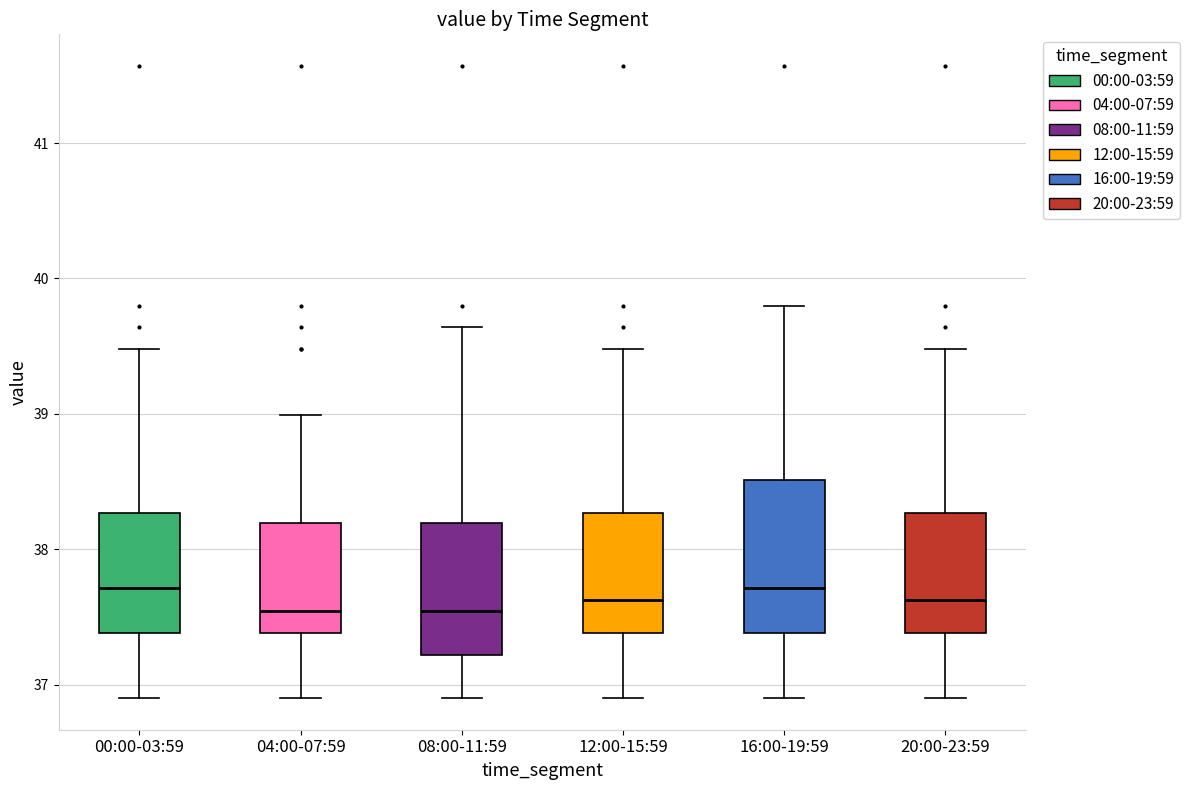

Reading left to right, read every box against the y-axis: the position of its median line, the range the box covers, and the ends of its whiskers. The values are not printed on the chart, so give them approximately, as read against the axis.

00:00-03:59: median 37.7, box 37.4 to 38.3, whiskers 36.9 to 39.5
04:00-07:59: median 37.5, box 37.4 to 38.2, whiskers 36.9 to 39.0
08:00-11:59: median 37.5, box 37.2 to 38.2, whiskers 36.9 to 39.6
12:00-15:59: median 37.6, box 37.4 to 38.3, whiskers 36.9 to 39.5
16:00-19:59: median 37.7, box 37.4 to 38.5, whiskers 36.9 to 39.8
20:00-23:59: median 37.6, box 37.4 to 38.3, whiskers 36.9 to 39.5